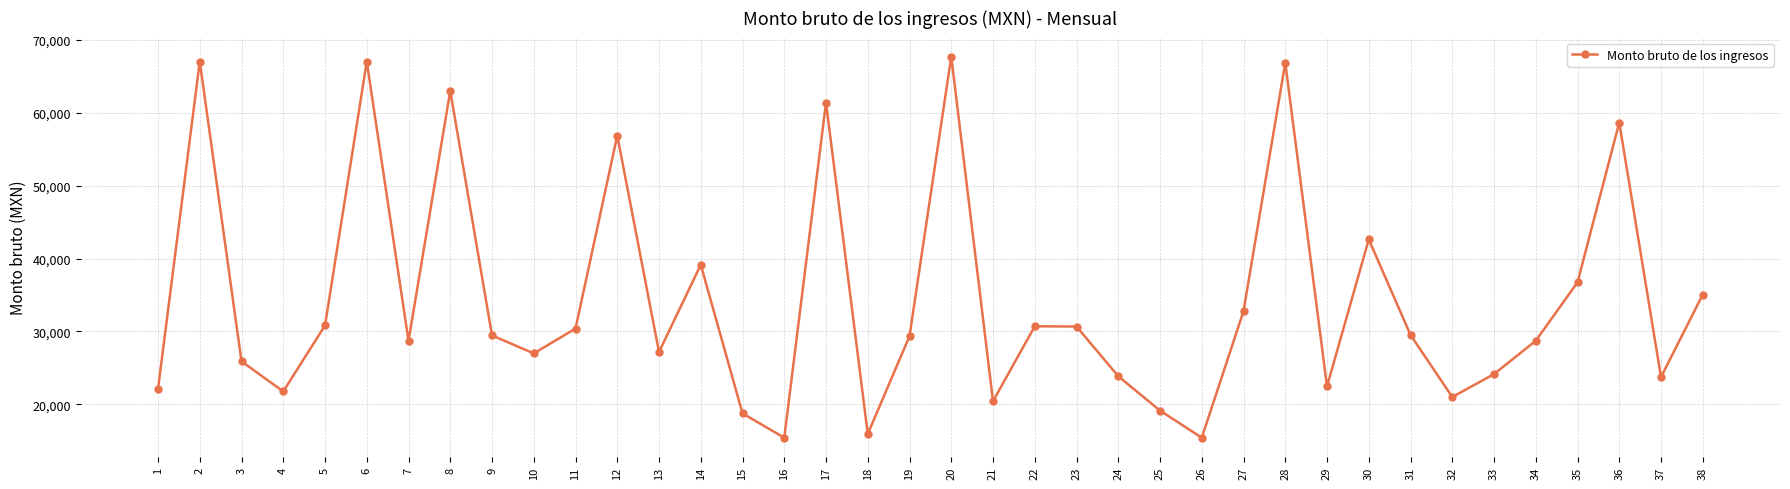

The chart shows a value of 51079.8 at 31. True or false?

False